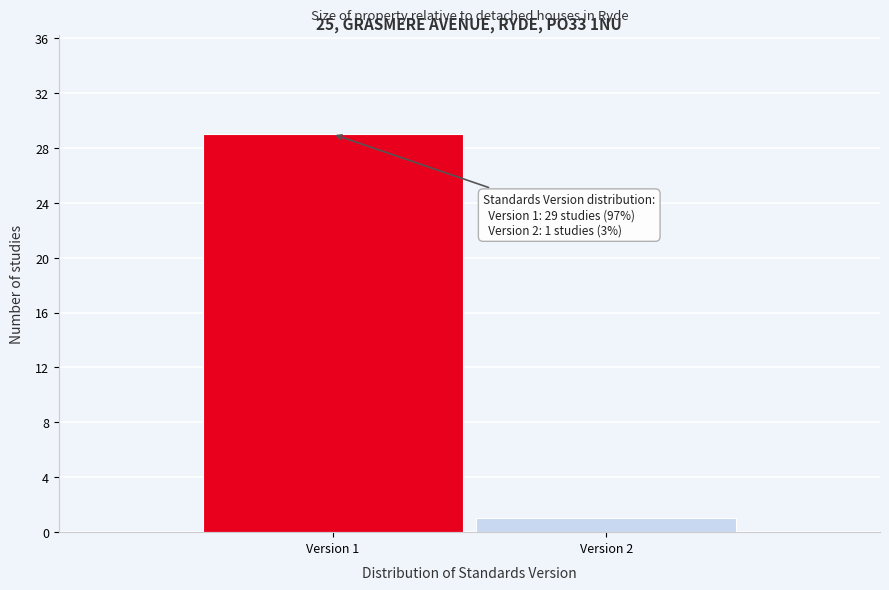

Reading right to left, what are all the values shown in this chart?

1	29